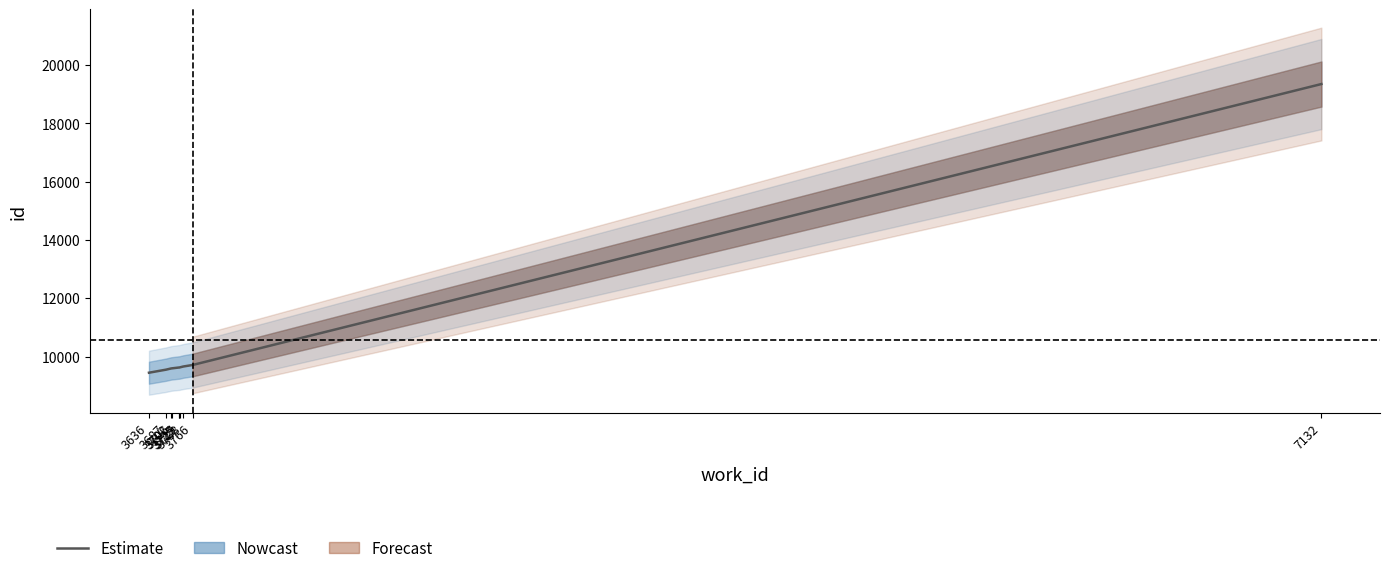

Reading left to right, transcribe all the data shown in this chart.

3636=9446	3687=9551	3702=9592	3706=9598	3725=9624	3727=9625	3729=9632	3738=9658	3766=9711	7132=19354